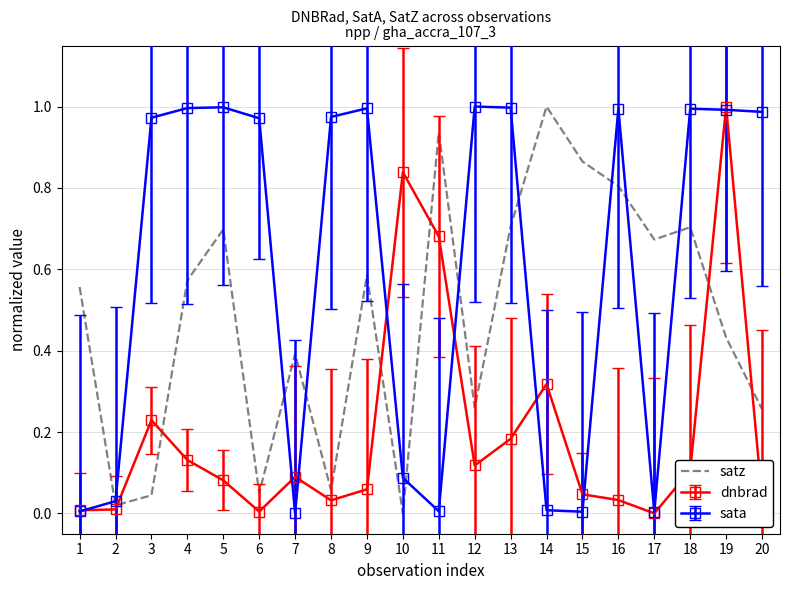

Which category has the highest value in the dnbrad series?

19